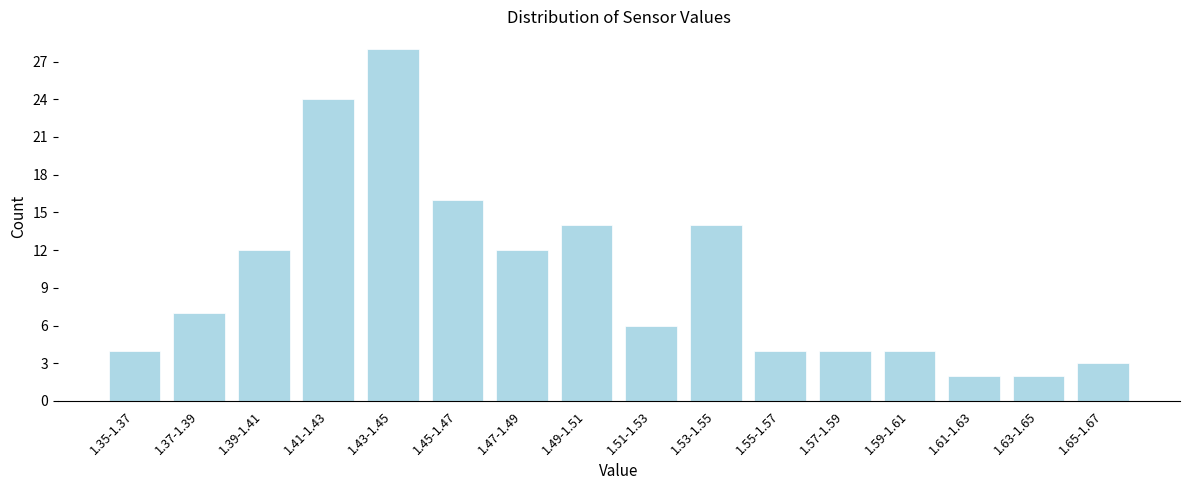

Reading left to right, extract all data points from this chart.

4	7	12	24	28	16	12	14	6	14	4	4	4	2	2	3